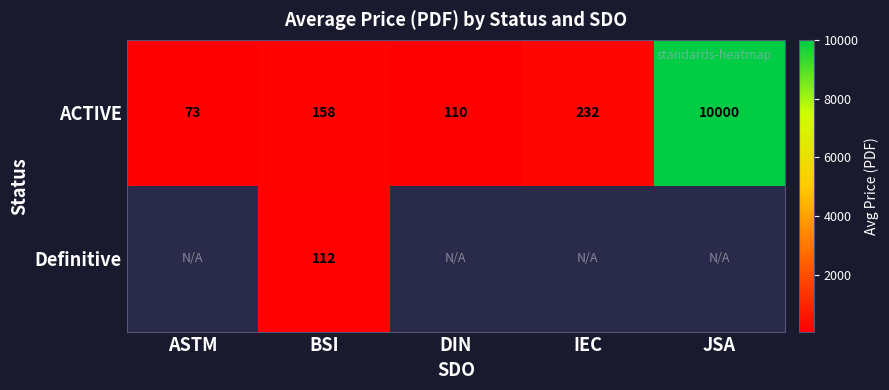

Is the value of Definitive at BSI greater than the value of ACTIVE at BSI?

No